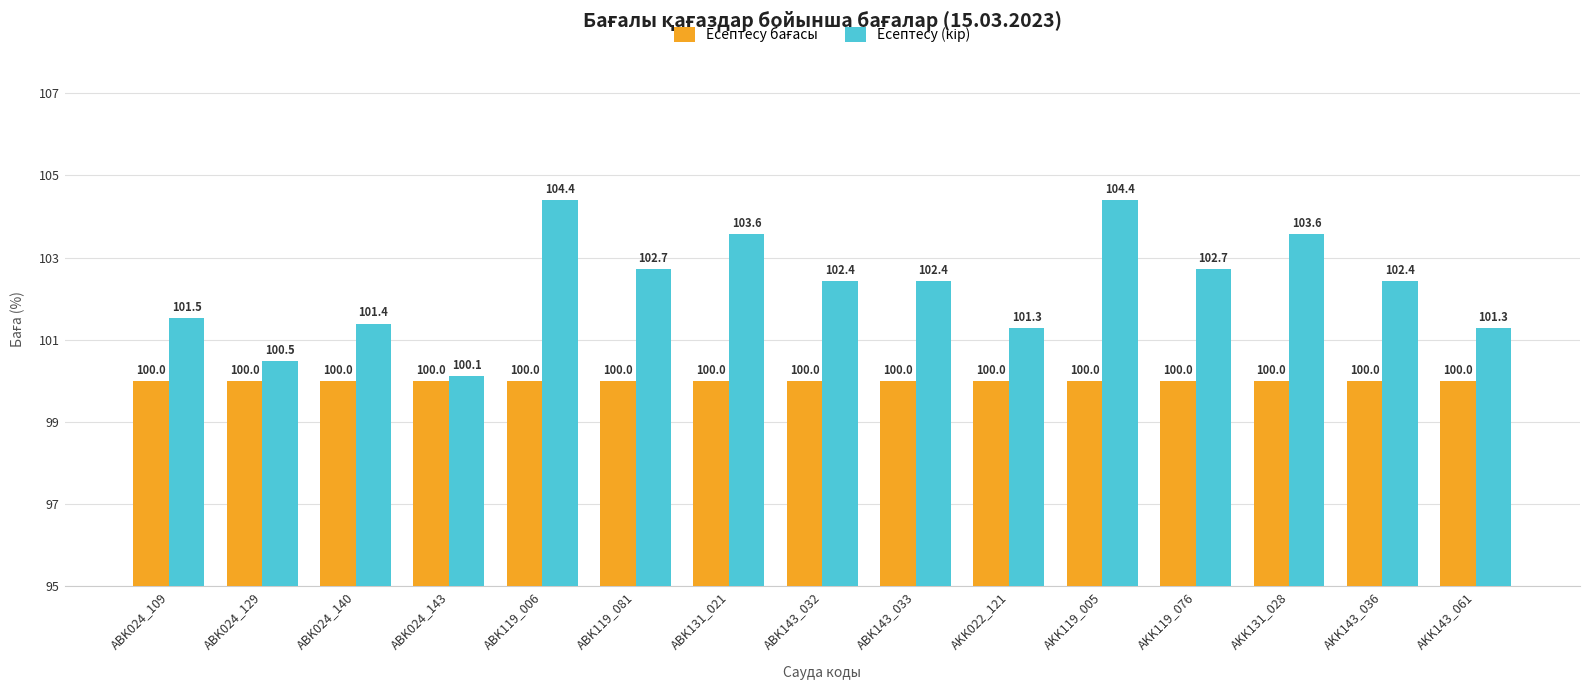

What is the minimum value shown in the chart?

100.0